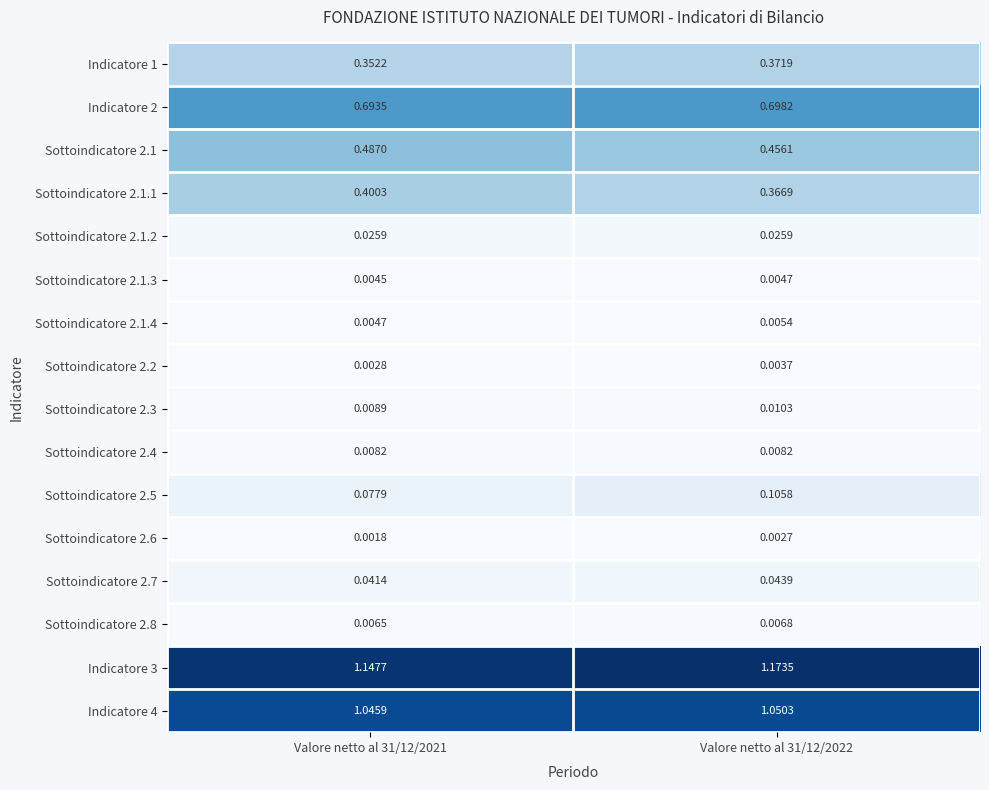

Which series has the largest range (max minus min)?

Sottoindicatore 2.1.1